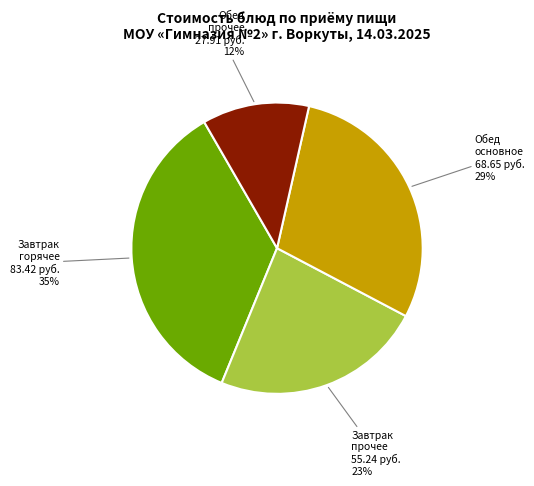

To the nearest percent, what is the average slice percentage?

25%